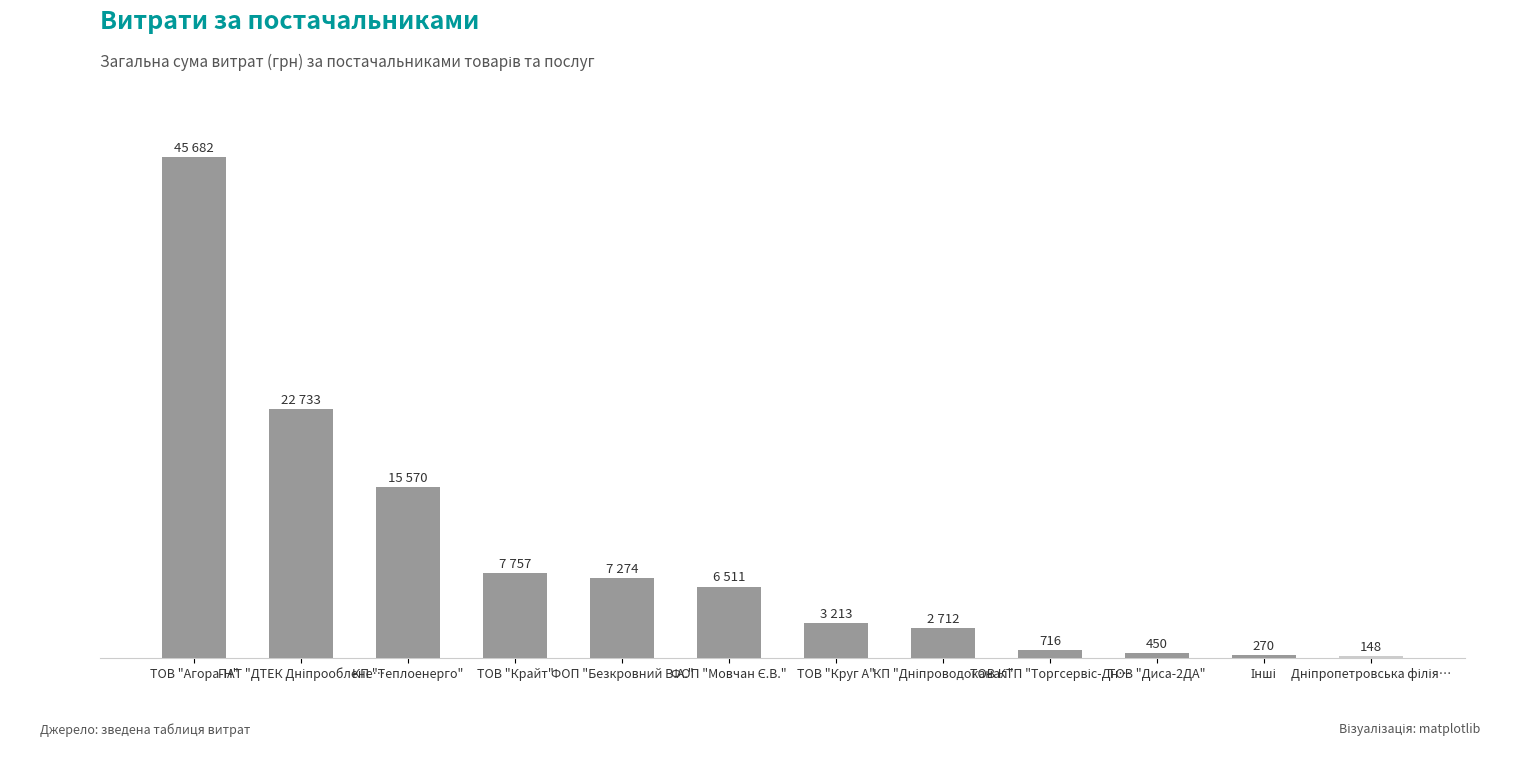

How many categories are shown in the chart?

12